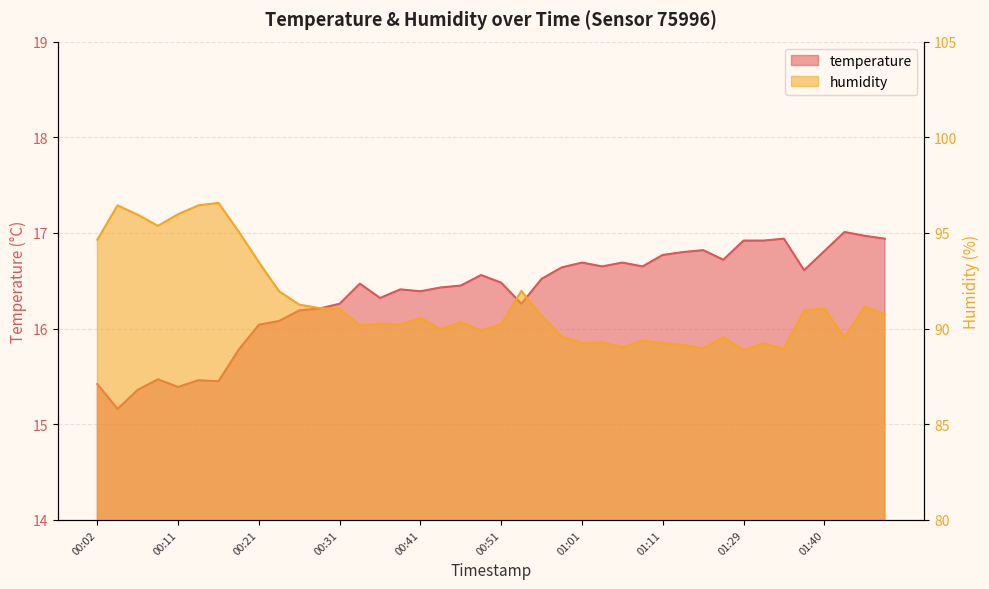

Count the number of data series in this chart.

2